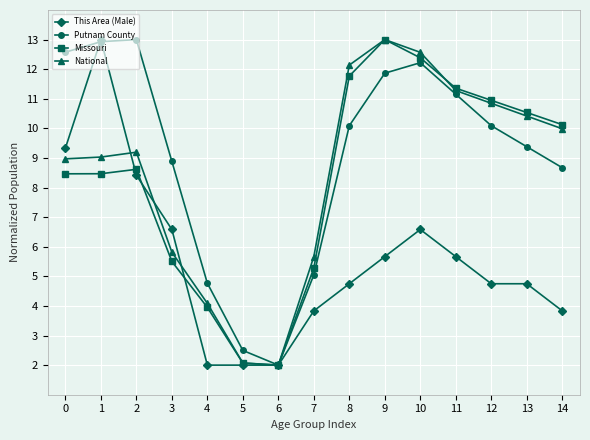

What is the difference between the highest and lowest values at 4?

2.8